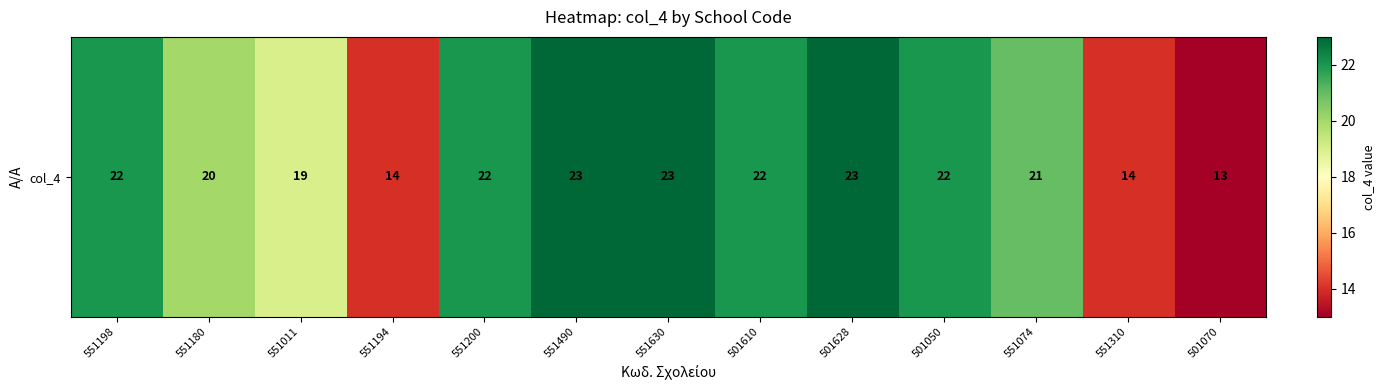

What is the sum of the values at 501050 and 551194?

36